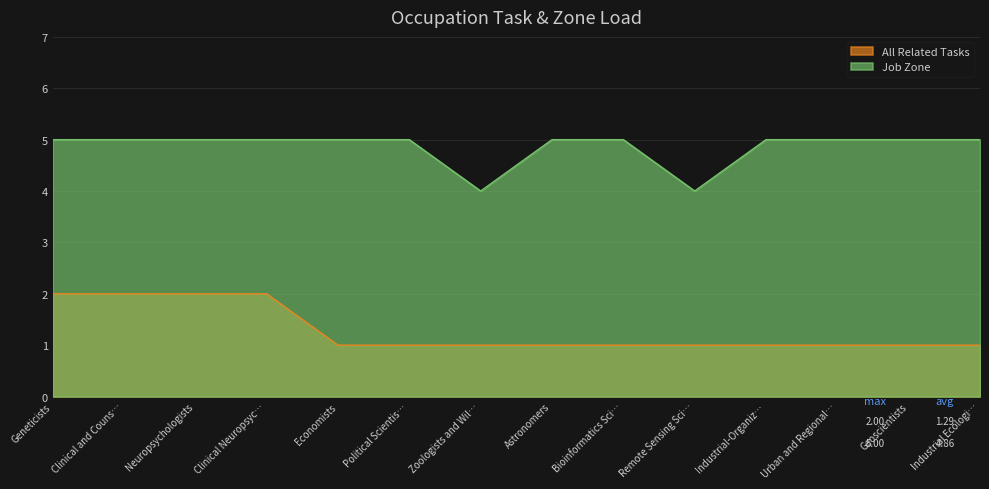

What position from the left is Remote Sensing Sci…?

10